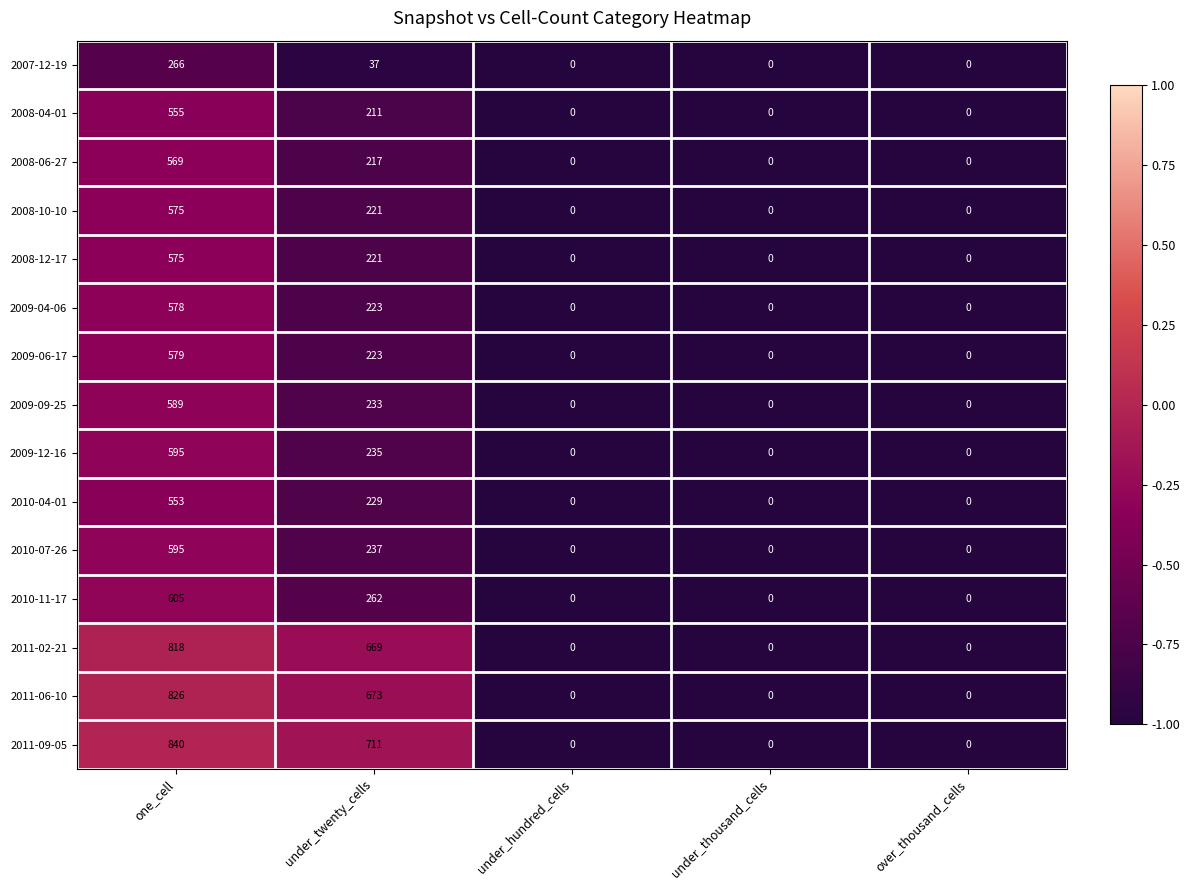

Is it true that 2011-02-21 equals 0 at over_thousand_cells?

True